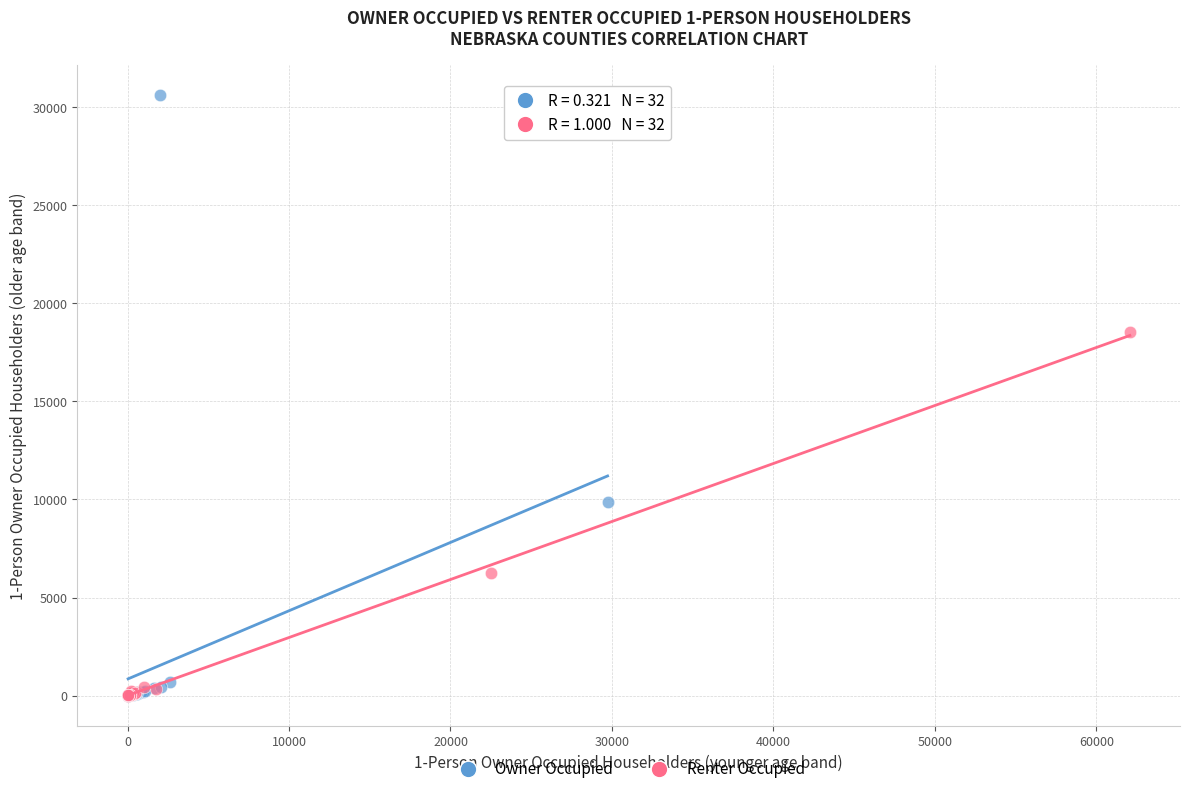

Which series has the largest Y range (max minus min)?

Owner Occupied